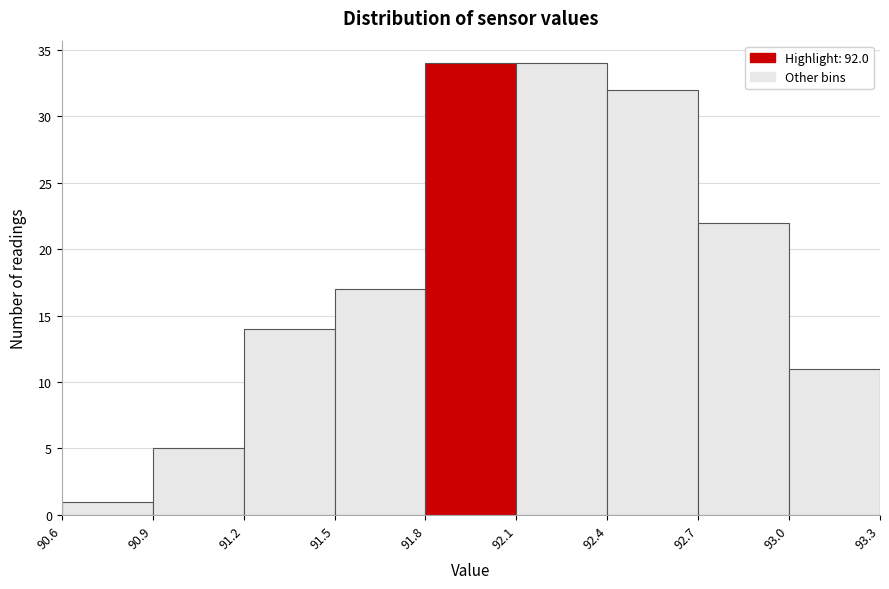

Reading left to right, list every bar in this chart as the range it spans on the x-axis followed by its height. The values are not printed on the chart, so give them approximately, as read against the axis.

90.6 to 90.9: 1
90.9 to 91.2: 5
91.2 to 91.5: 14
91.5 to 91.8: 17
91.8 to 92.1: 34
92.1 to 92.4: 34
92.4 to 92.7: 32
92.7 to 93.0: 22
93.0 to 93.3: 11